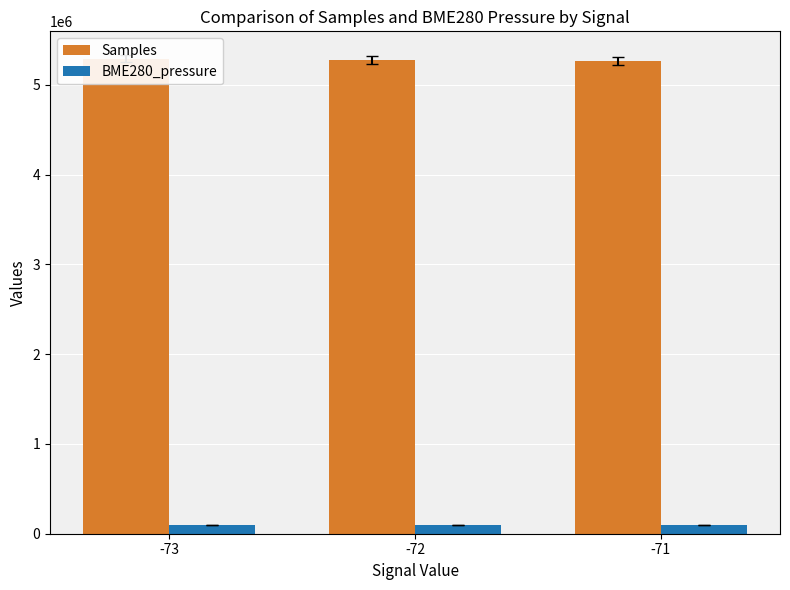

Reading left to right, transcribe all the data shown in this chart.

Samples: -73=5291836.4	-72=5274957.2	-71=5265922.8
BME280_pressure: -73=101416.9	-72=101414.5	-71=101413.2